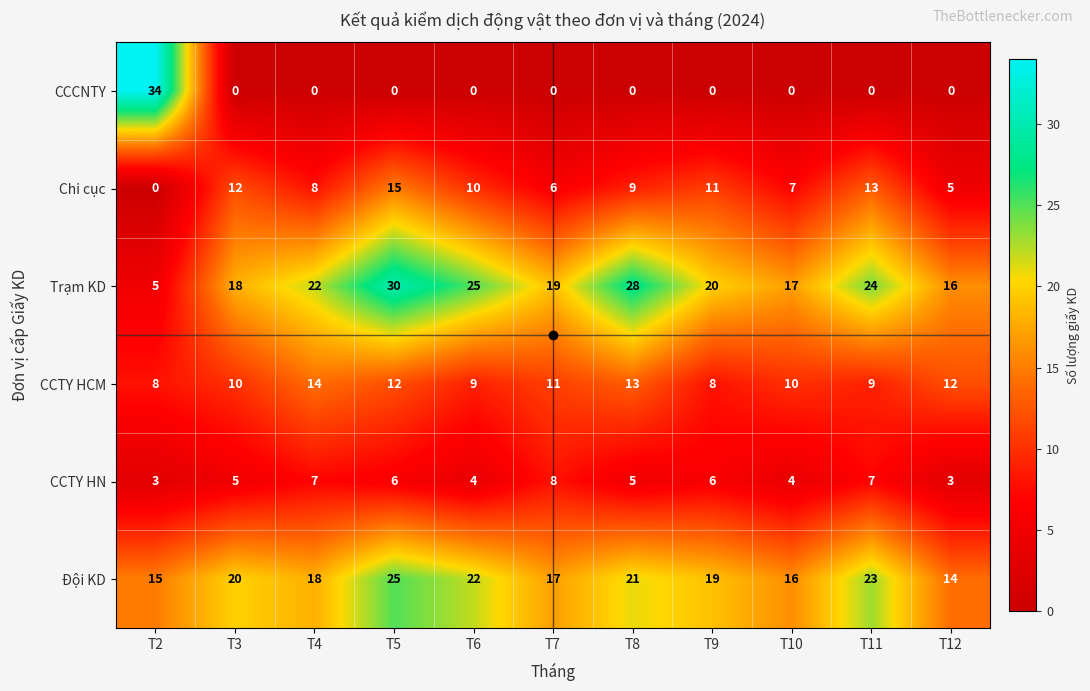

True or false: CCTY HN has a value of 7 at T11.

True